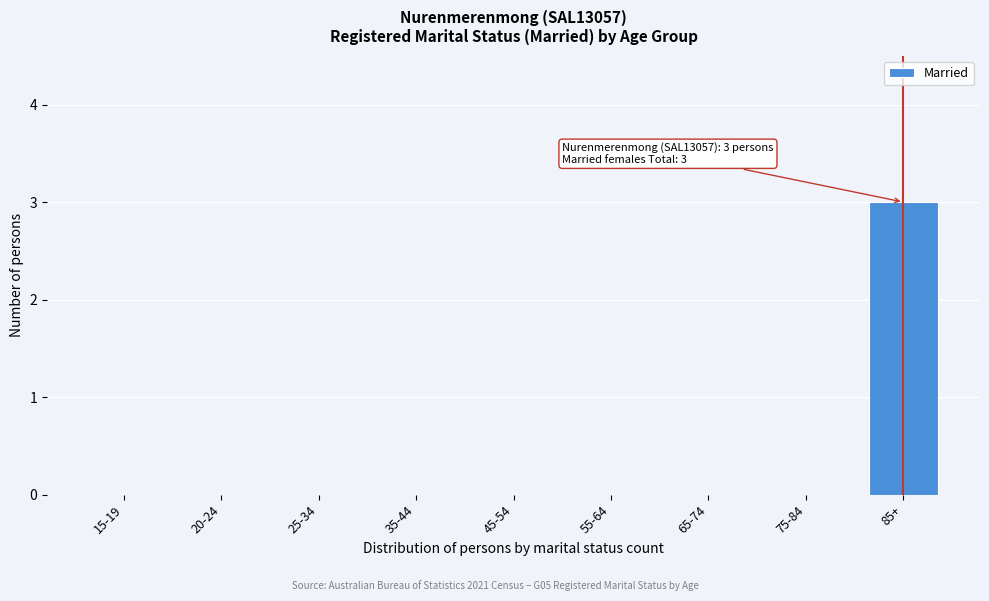

Reading left to right, list all the values displayed in this chart.

15-19=0	20-24=0	25-34=0	35-44=0	45-54=0	55-64=0	65-74=0	75-84=0	85+=3